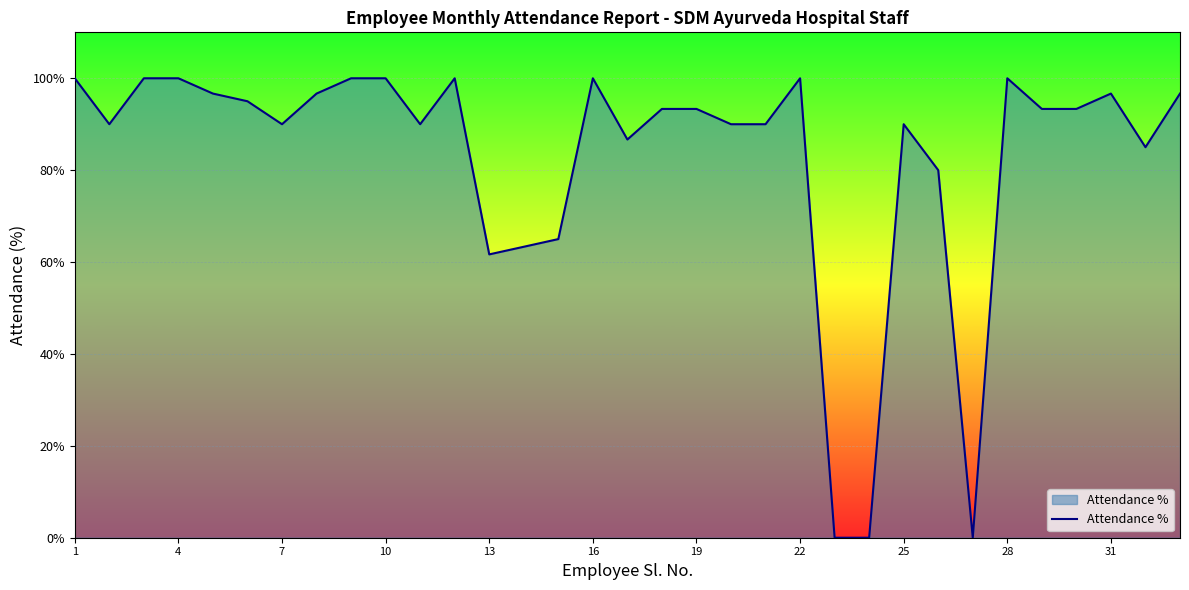

What is the maximum value shown in the chart?

100.0